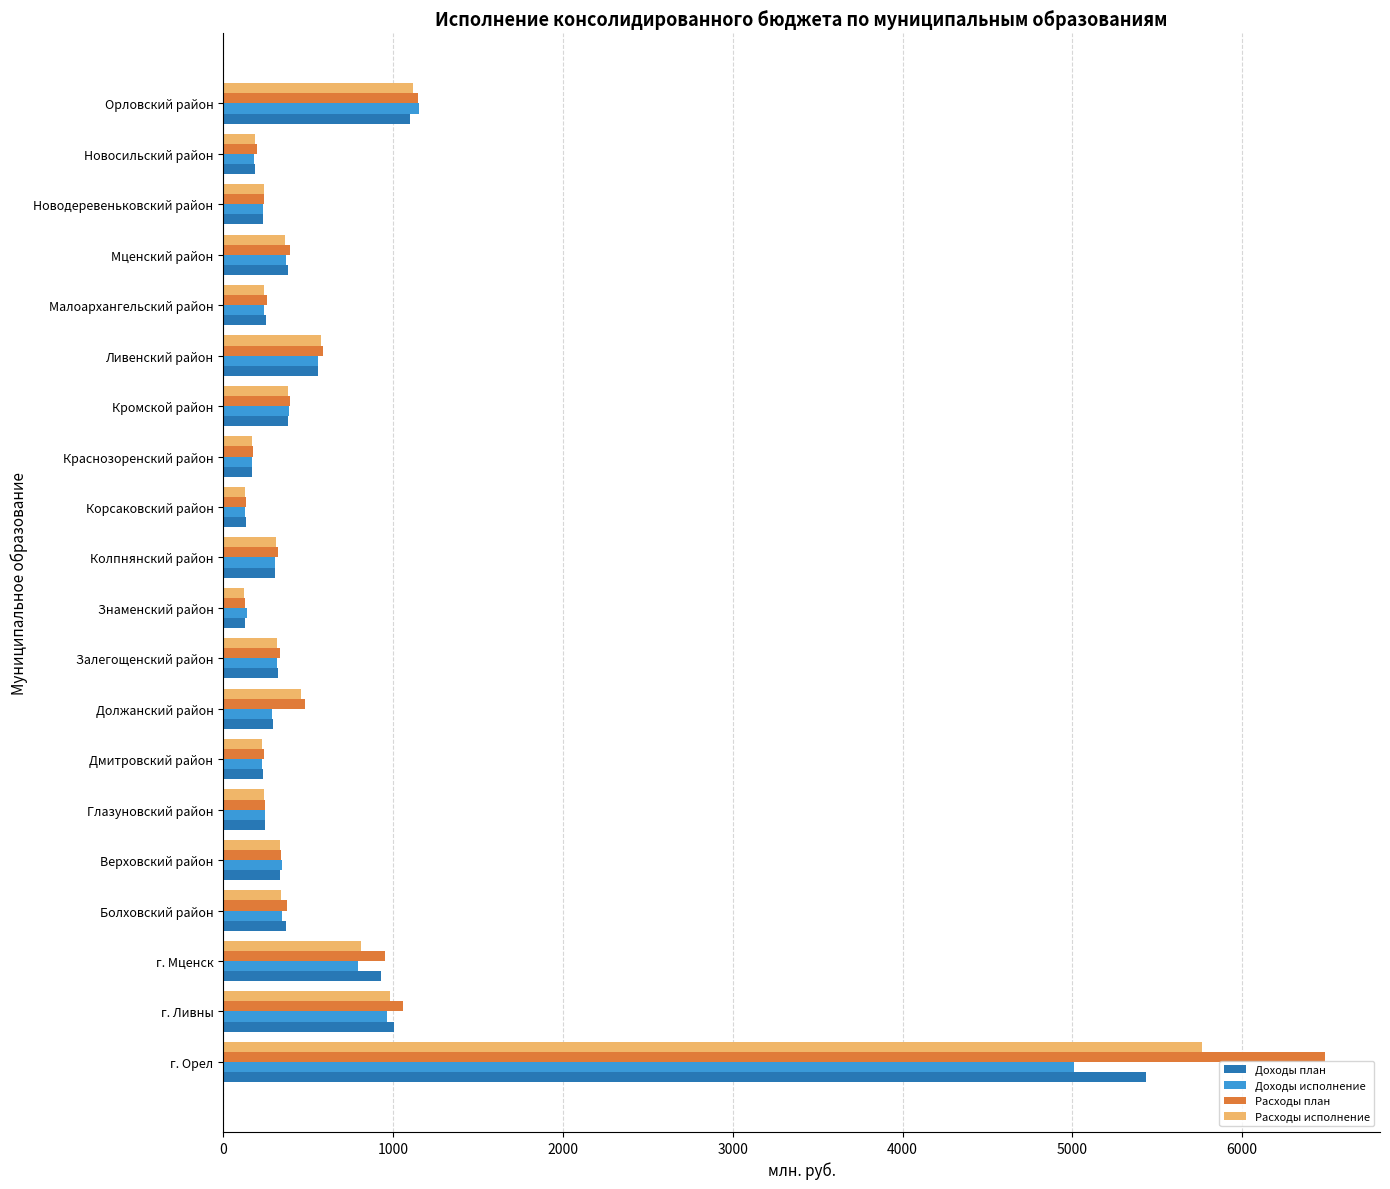

What is the maximum value for Расходы план?

6487.5